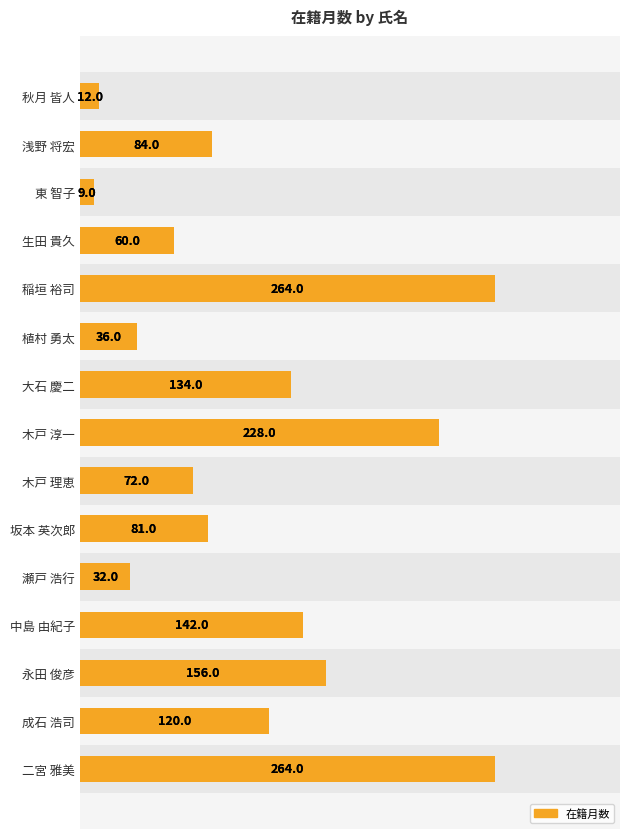

What position from the left is 成石 浩司?

14